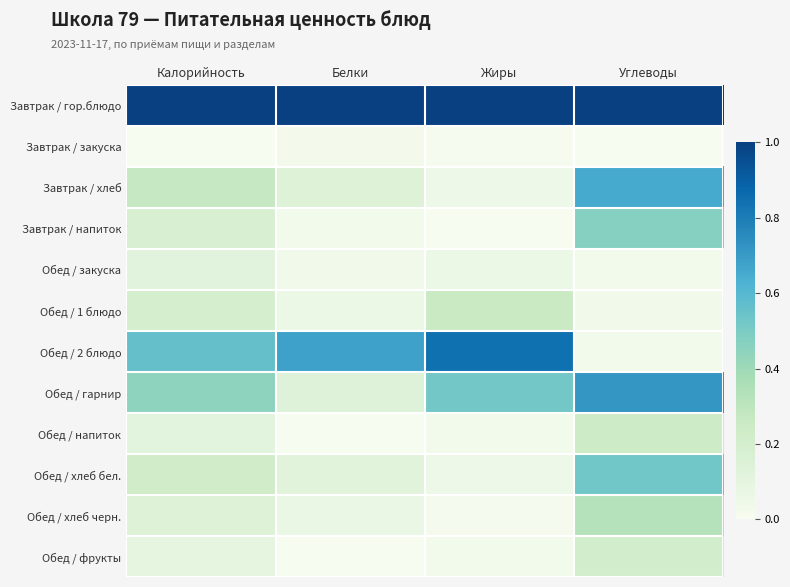

At which category does the chart reach its minimum across all series?

Калорийность